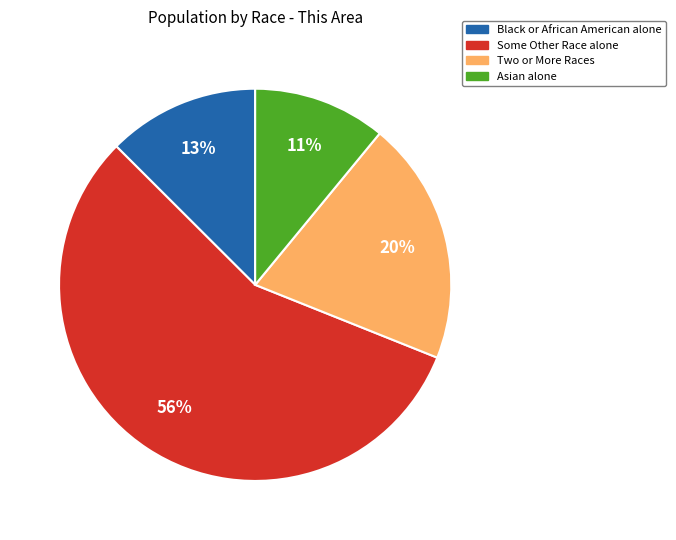

Combined, do Two or More Races and Asian alone account for over 50%?

No